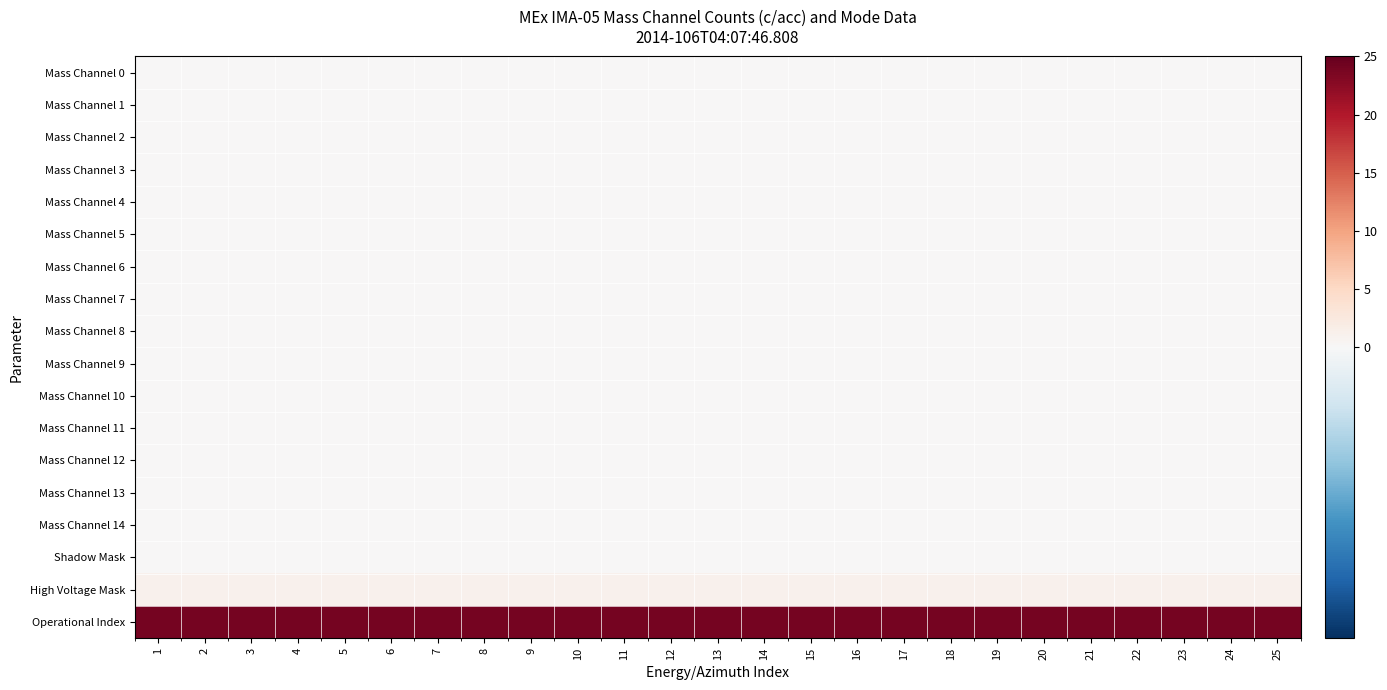

How many categories are shown in the chart?

25